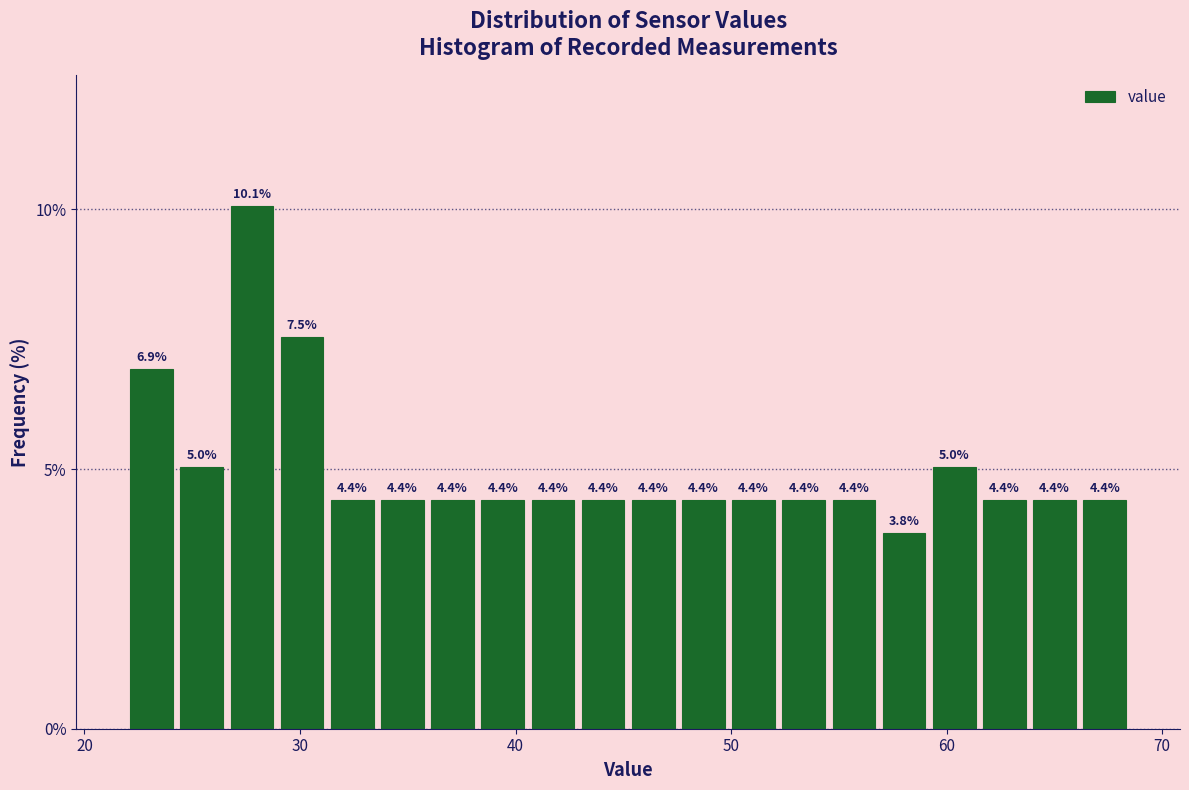

Around what value on the x-axis is the tallest bar? Give the approximate position of its centre, as read against the axis.

28